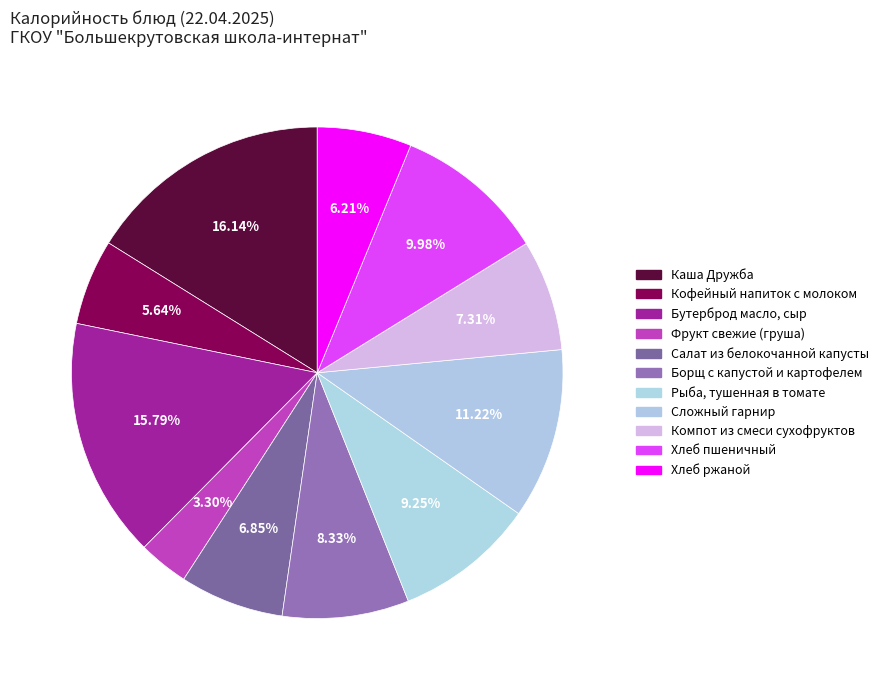

To the nearest percent, what is the combined percentage of Каша Дружба and Хлеб пшеничный?

26%